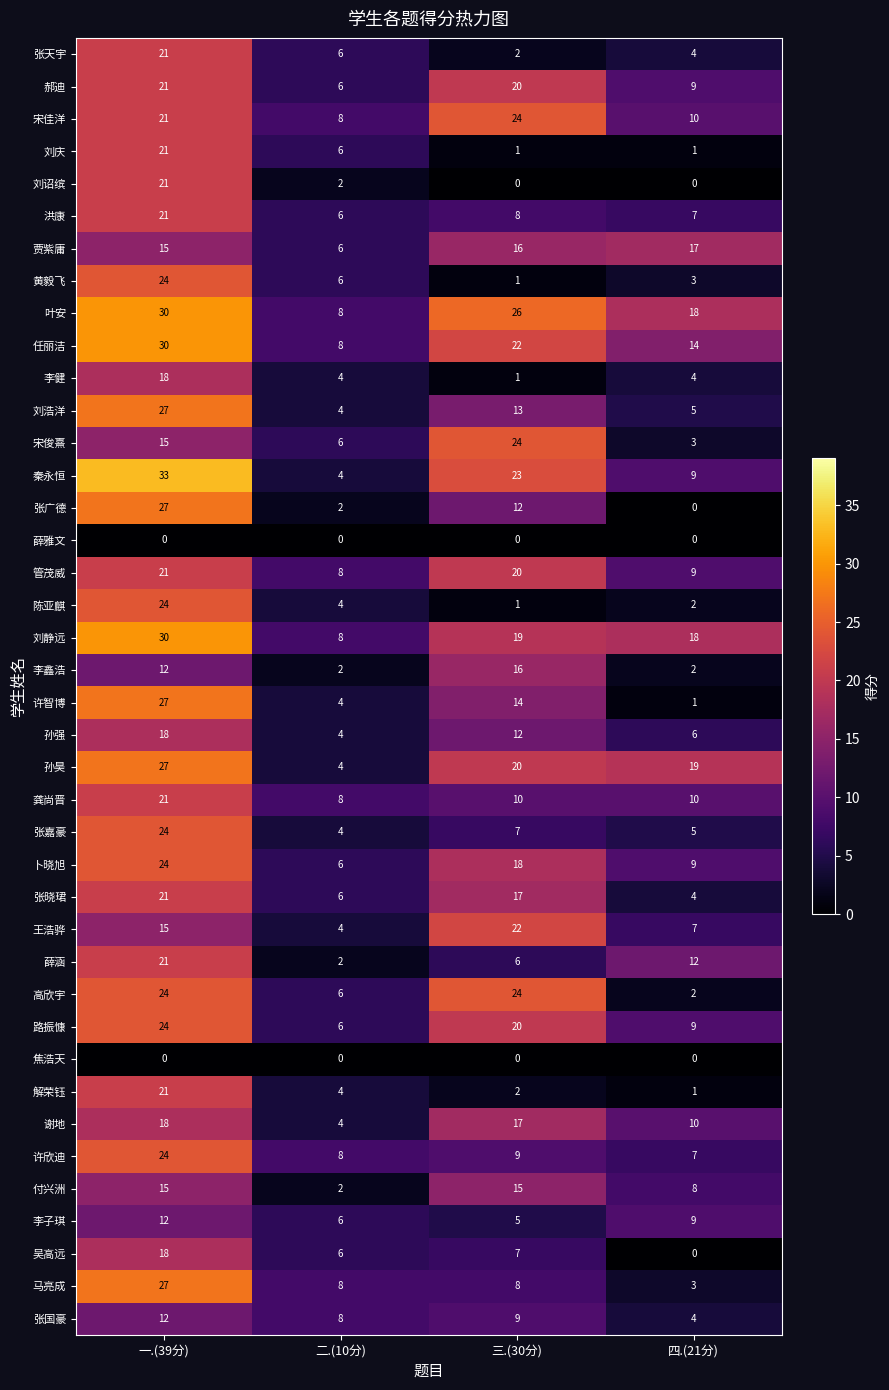

Which series has the largest total across all categories?

叶安